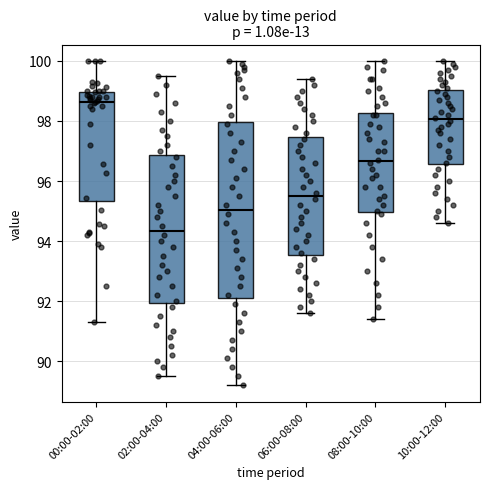

Which box's median line is the highest?

00:00-02:00